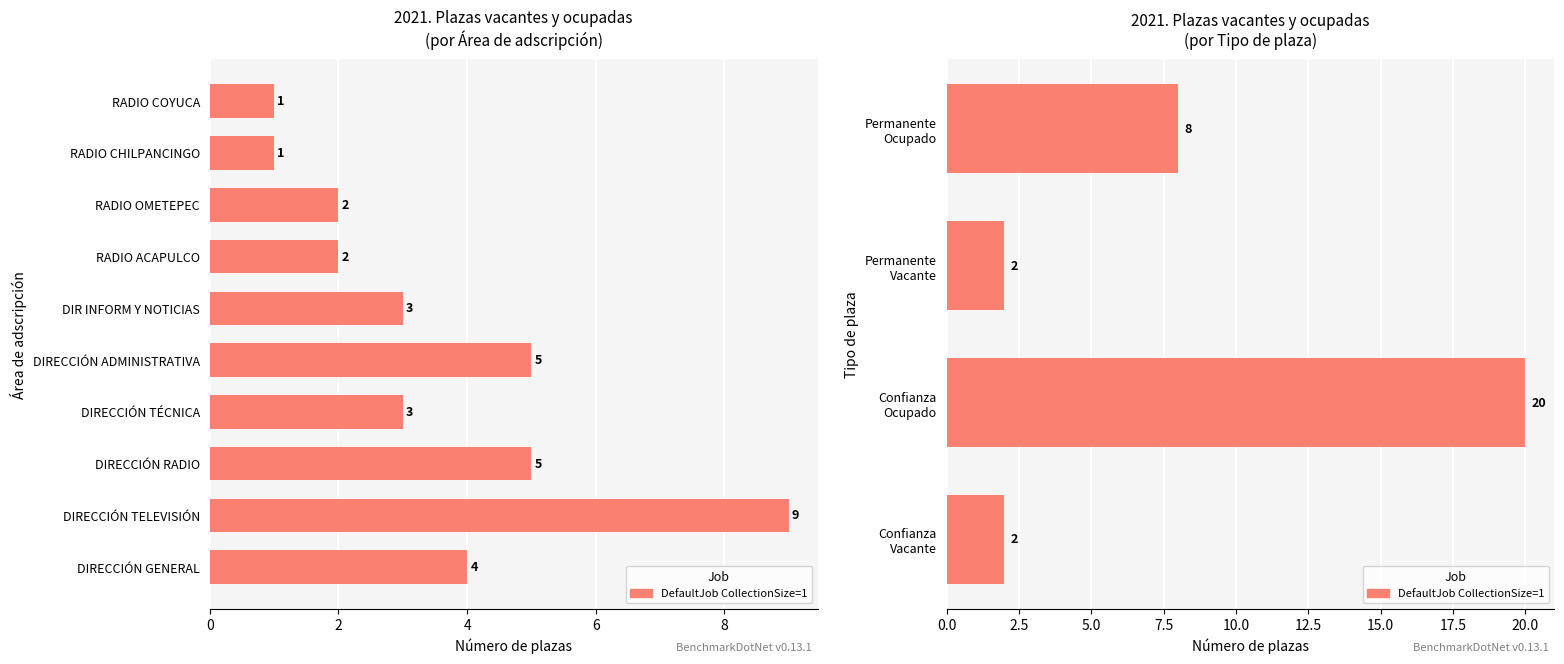

What is the sum of the values at Permanente Ocupado and Confianza Ocupado?

28